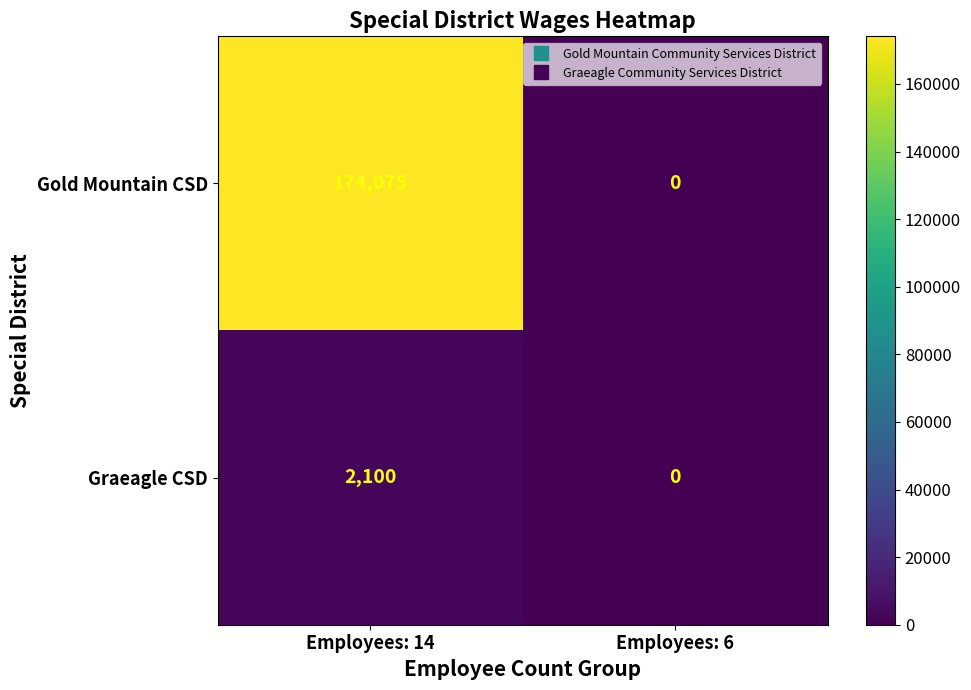

How many categories are shown in the chart?

2